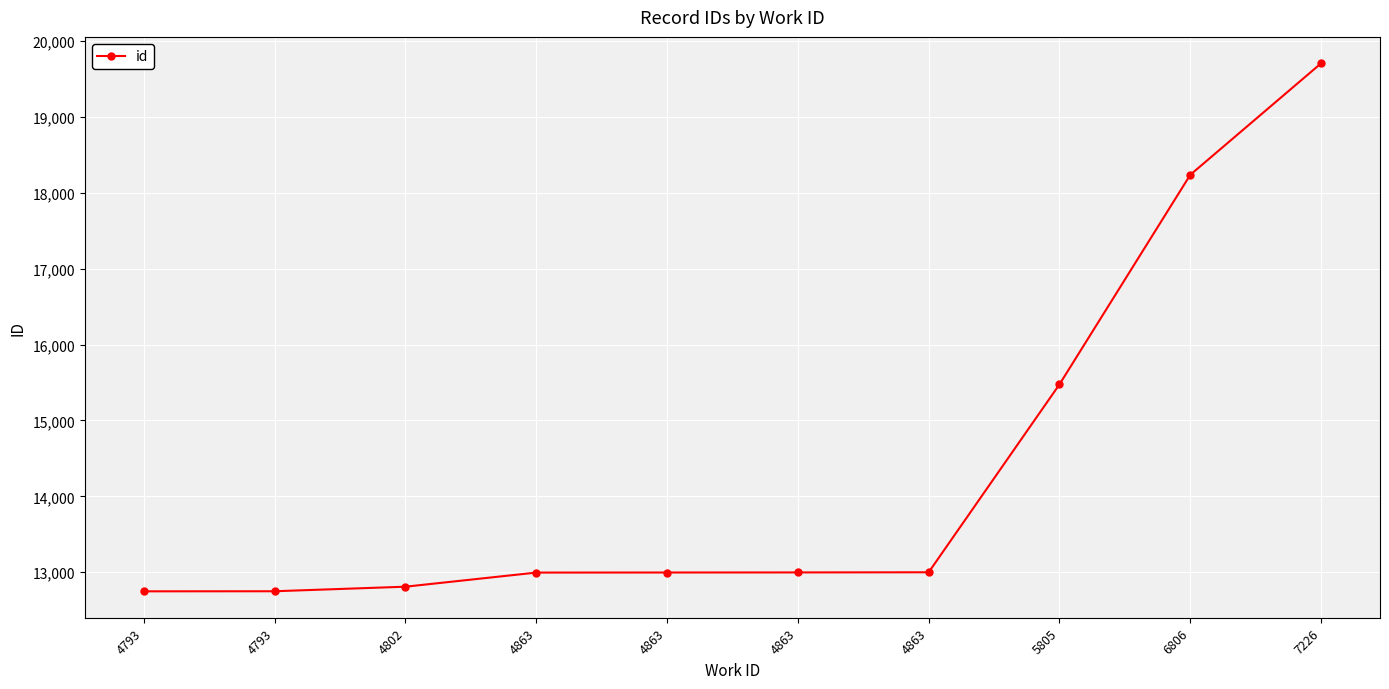

How many lines are shown in the chart?

1